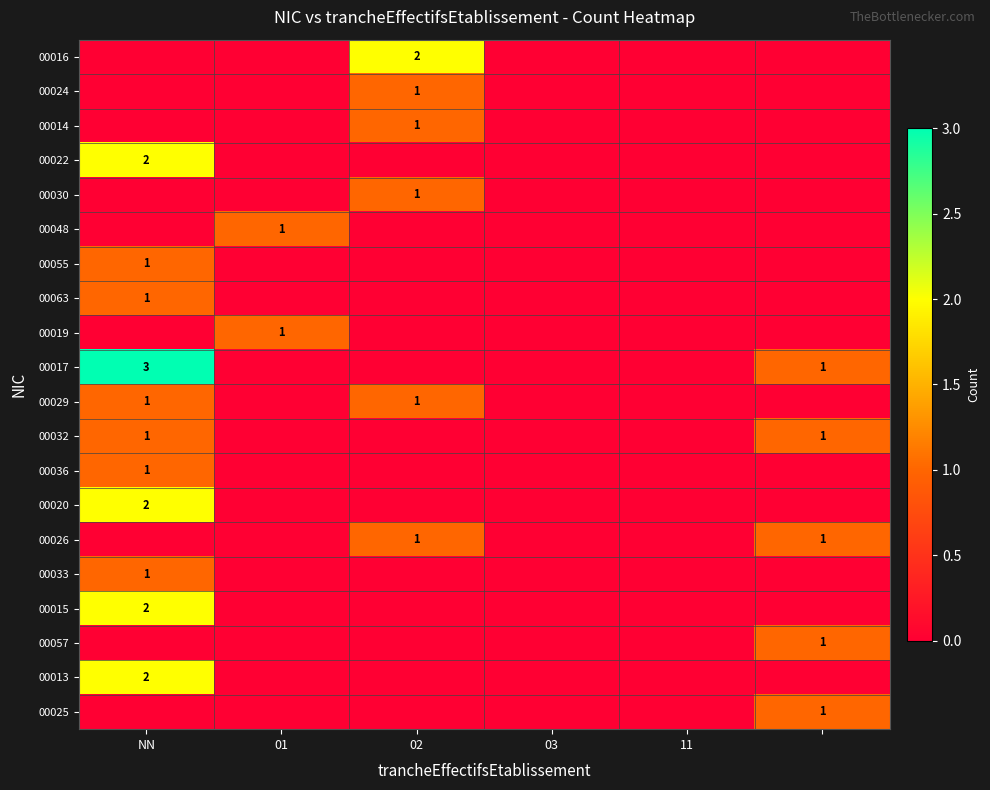

True or false: 00030 has a value of 1 at 02.

True